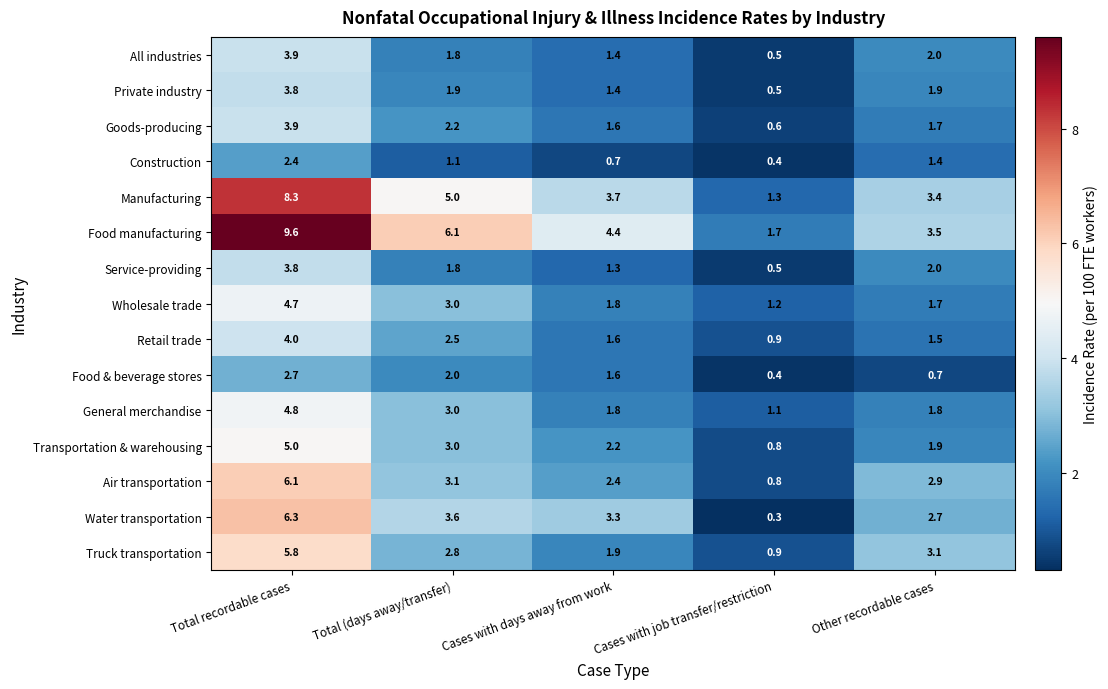

Where does the Service-providing series first go above 1?

Total recordable cases